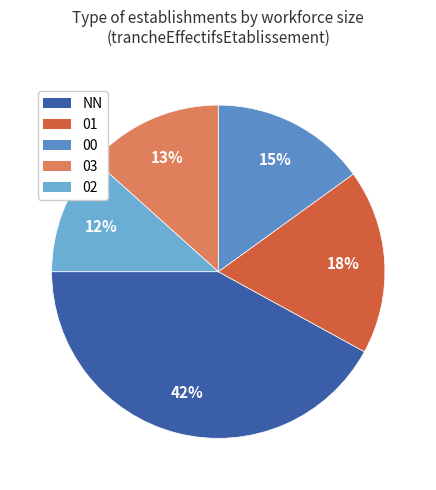

How many slices are in this pie chart?

5